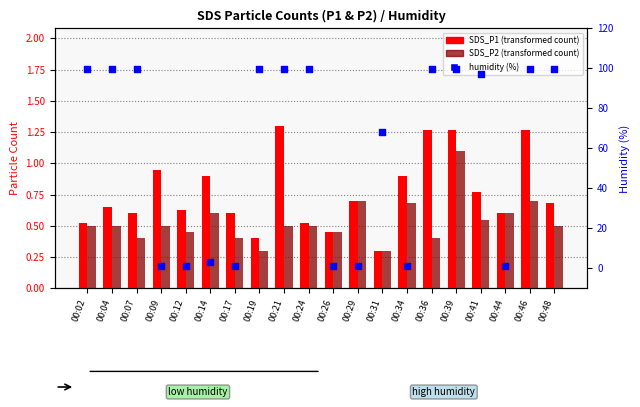

At how many categories does at least one series exceed 4?

12